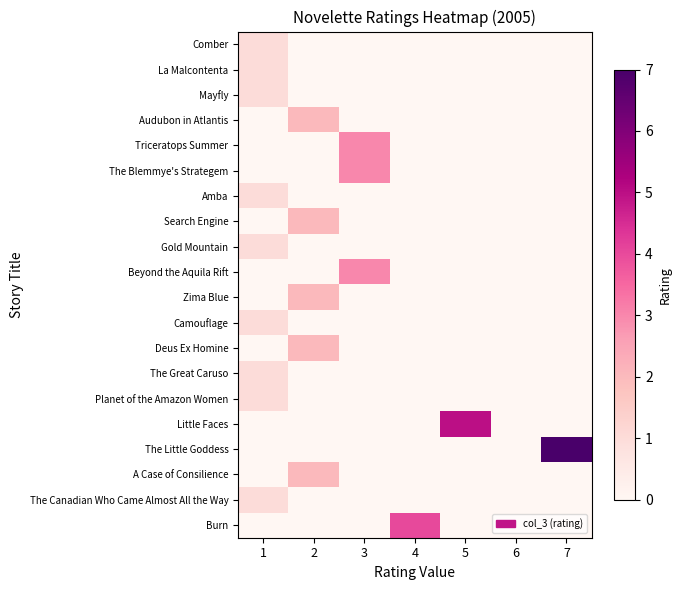

Reading left to right, transcribe all the data shown in this chart.

Comber: 1=1	2=0	3=0	4=0	5=0	6=0	7=0
La Malcontenta: 1=1	2=0	3=0	4=0	5=0	6=0	7=0
Mayfly: 1=1	2=0	3=0	4=0	5=0	6=0	7=0
Audubon in Atlantis: 1=0	2=2	3=0	4=0	5=0	6=0	7=0
Triceratops Summer: 1=0	2=0	3=3	4=0	5=0	6=0	7=0
The Blemmye's Strategem: 1=0	2=0	3=3	4=0	5=0	6=0	7=0
Amba: 1=1	2=0	3=0	4=0	5=0	6=0	7=0
Search Engine: 1=0	2=2	3=0	4=0	5=0	6=0	7=0
Gold Mountain: 1=1	2=0	3=0	4=0	5=0	6=0	7=0
Beyond the Aquila Rift: 1=0	2=0	3=3	4=0	5=0	6=0	7=0
Zima Blue: 1=0	2=2	3=0	4=0	5=0	6=0	7=0
Camouflage: 1=1	2=0	3=0	4=0	5=0	6=0	7=0
Deus Ex Homine: 1=0	2=2	3=0	4=0	5=0	6=0	7=0
The Great Caruso: 1=1	2=0	3=0	4=0	5=0	6=0	7=0
Planet of the Amazon Women: 1=1	2=0	3=0	4=0	5=0	6=0	7=0
Little Faces: 1=0	2=0	3=0	4=0	5=5	6=0	7=0
The Little Goddess: 1=0	2=0	3=0	4=0	5=0	6=0	7=7
A Case of Consilience: 1=0	2=2	3=0	4=0	5=0	6=0	7=0
The Canadian Who Came Almost All the Way: 1=1	2=0	3=0	4=0	5=0	6=0	7=0
Burn: 1=0	2=0	3=0	4=4	5=0	6=0	7=0